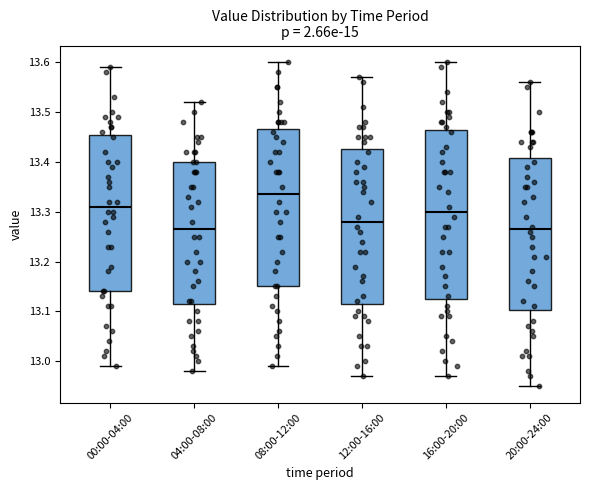

Comparing the boxes themselves (not the whiskers), which one is the tallest?

16:00-20:00